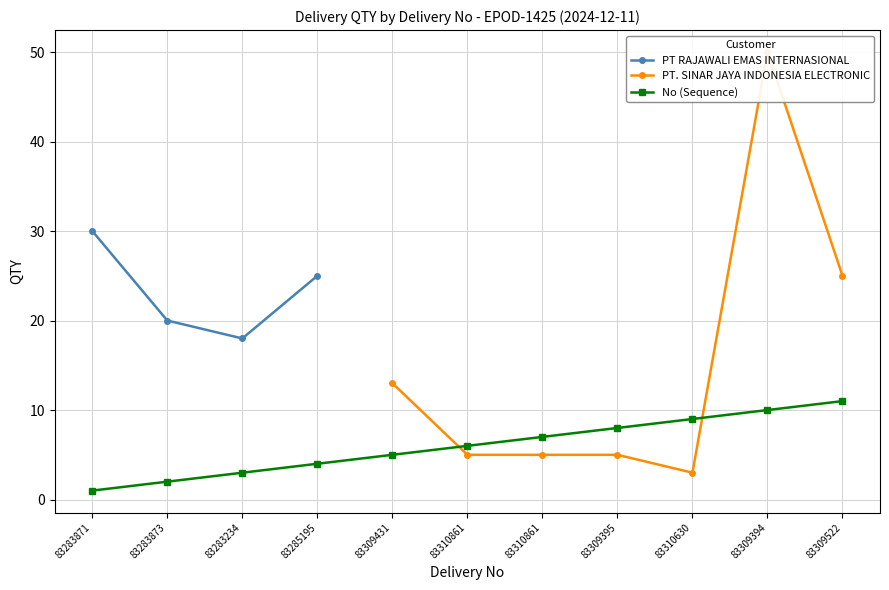

Where is the data nearest to the value 6?

83310861